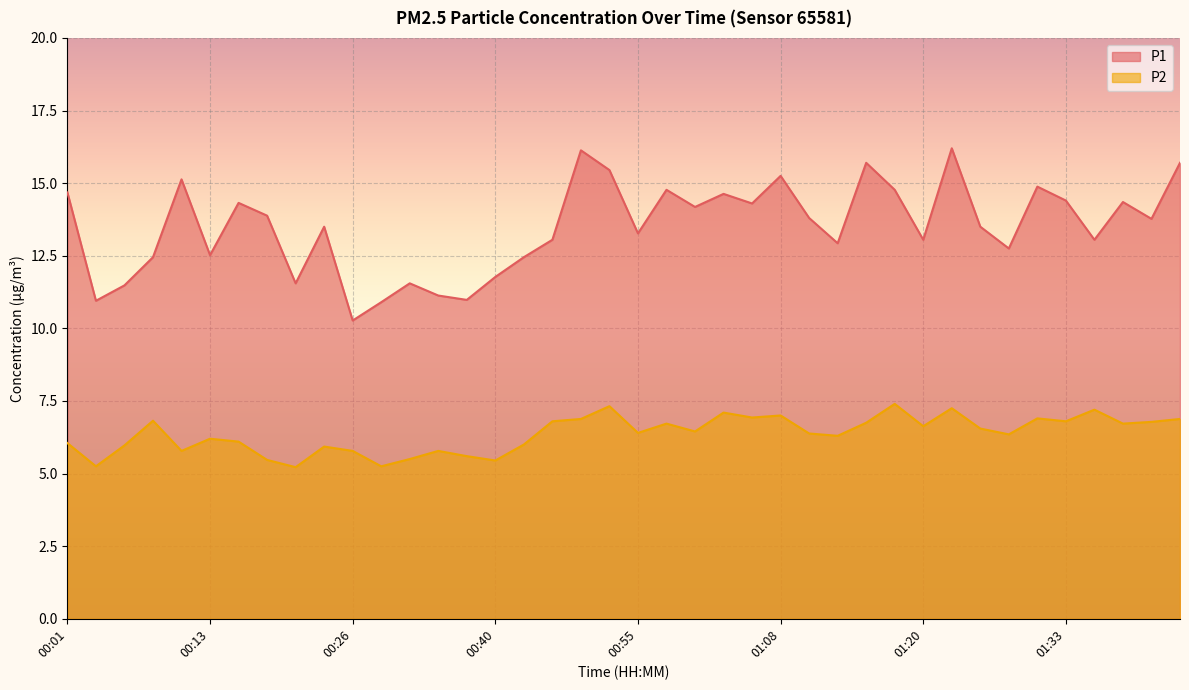

At which label does P2 reach its minimum?

00:21